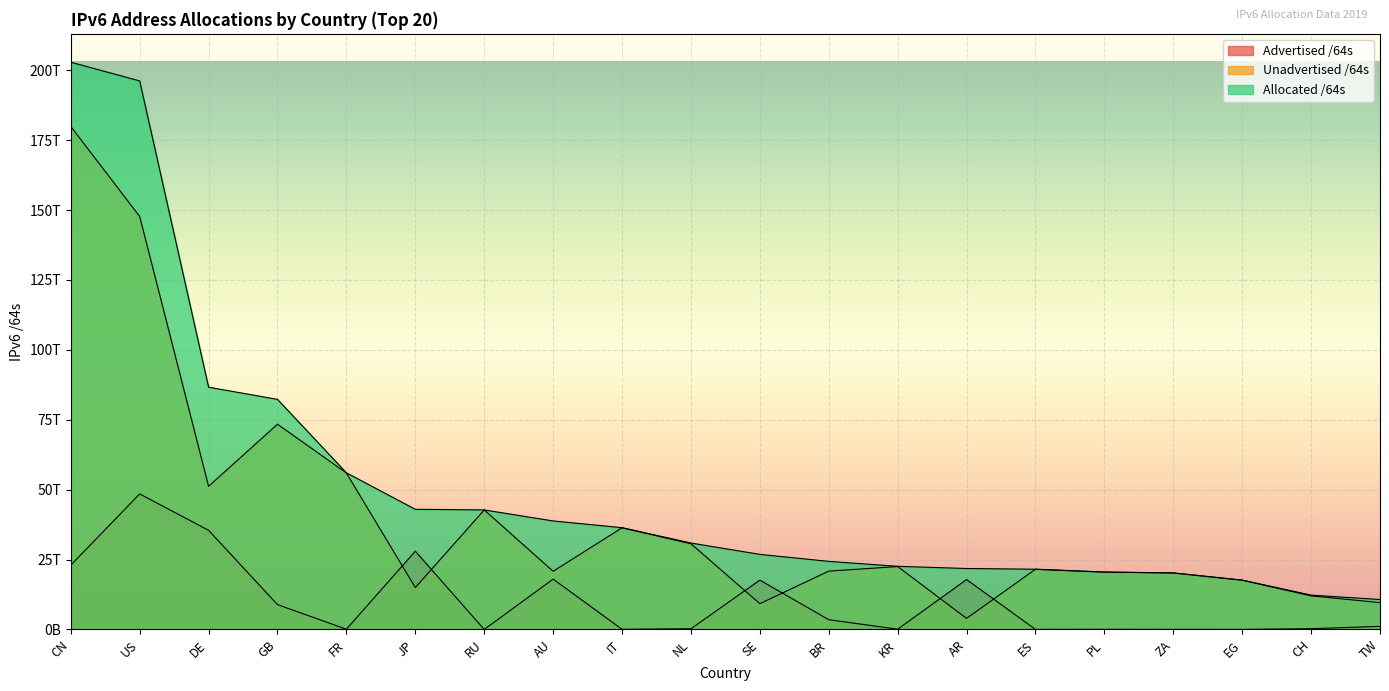

What is the approximate value of Advertised /64s at PL?

43486937088